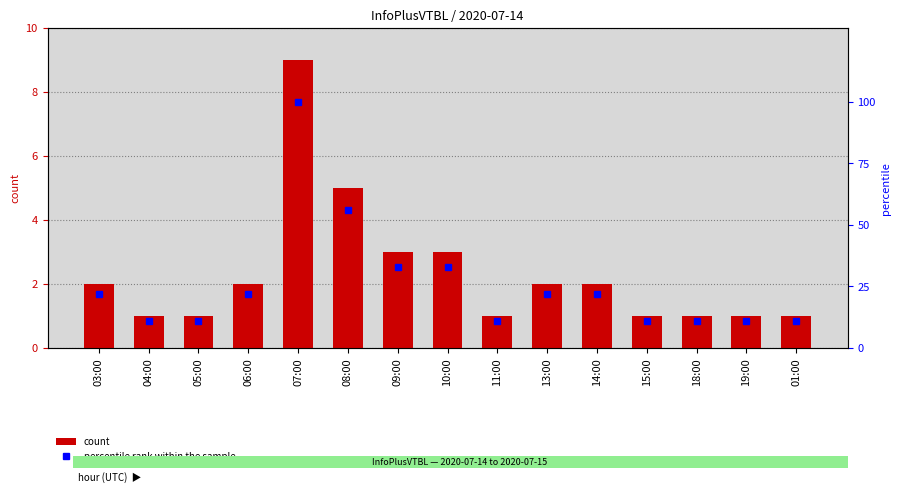

Reading left to right, list all the values displayed in this chart.

count: 03:00=2	04:00=1	05:00=1	06:00=2	07:00=9	08:00=5	09:00=3	10:00=3	11:00=1	13:00=2	14:00=2	15:00=1	18:00=1	19:00=1	01:00=1
percentile rank within the sample: 03:00=22	04:00=11	05:00=11	06:00=22	07:00=100	08:00=56	09:00=33	10:00=33	11:00=11	13:00=22	14:00=22	15:00=11	18:00=11	19:00=11	01:00=11